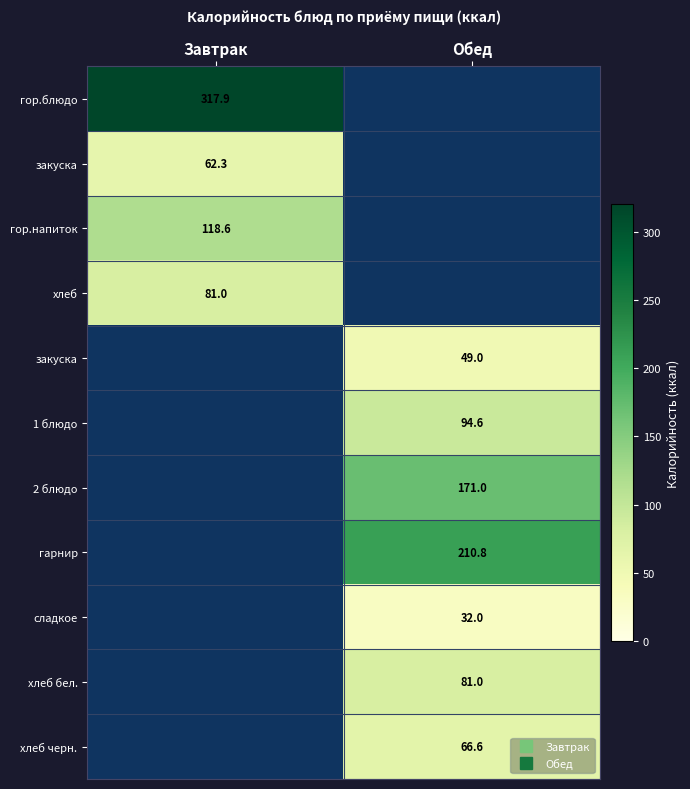

Which label corresponds to the largest value in the chart?

Завтрак